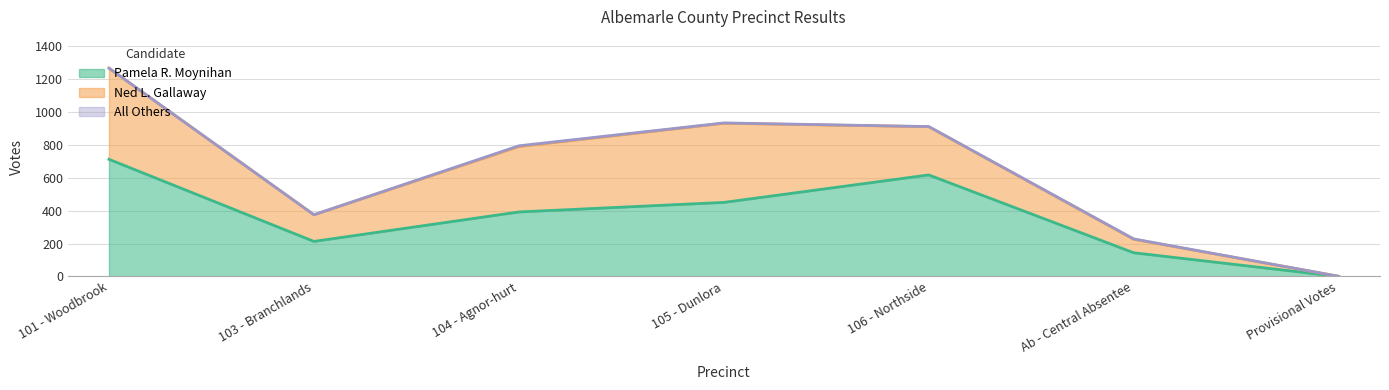

How many points are higher than both their immediate neighbors (excluding endpoints)?

1